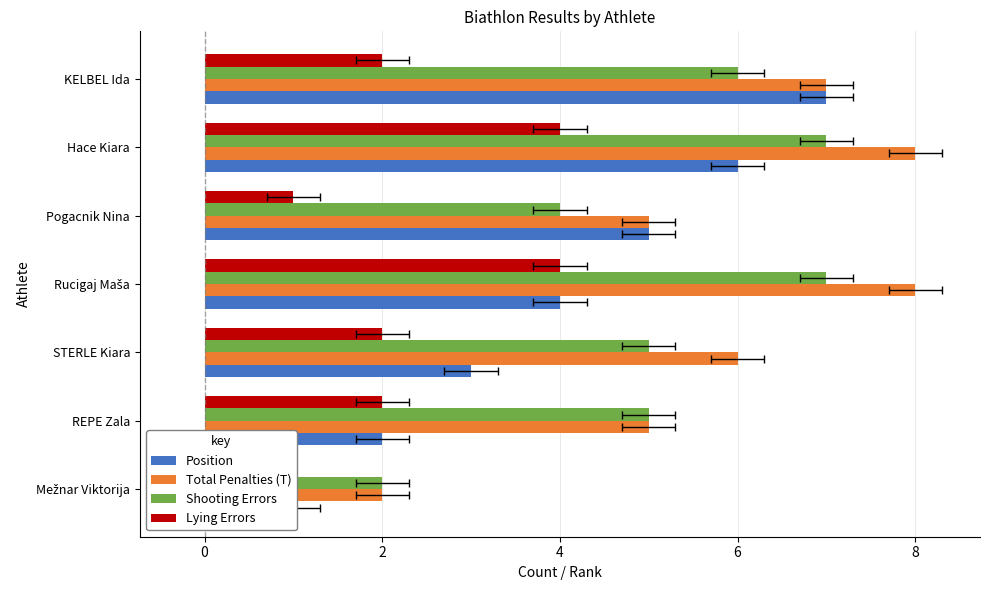

List the series in order of their overall mean, highest first.

Total Penalties (T), Shooting Errors, Position, Lying Errors